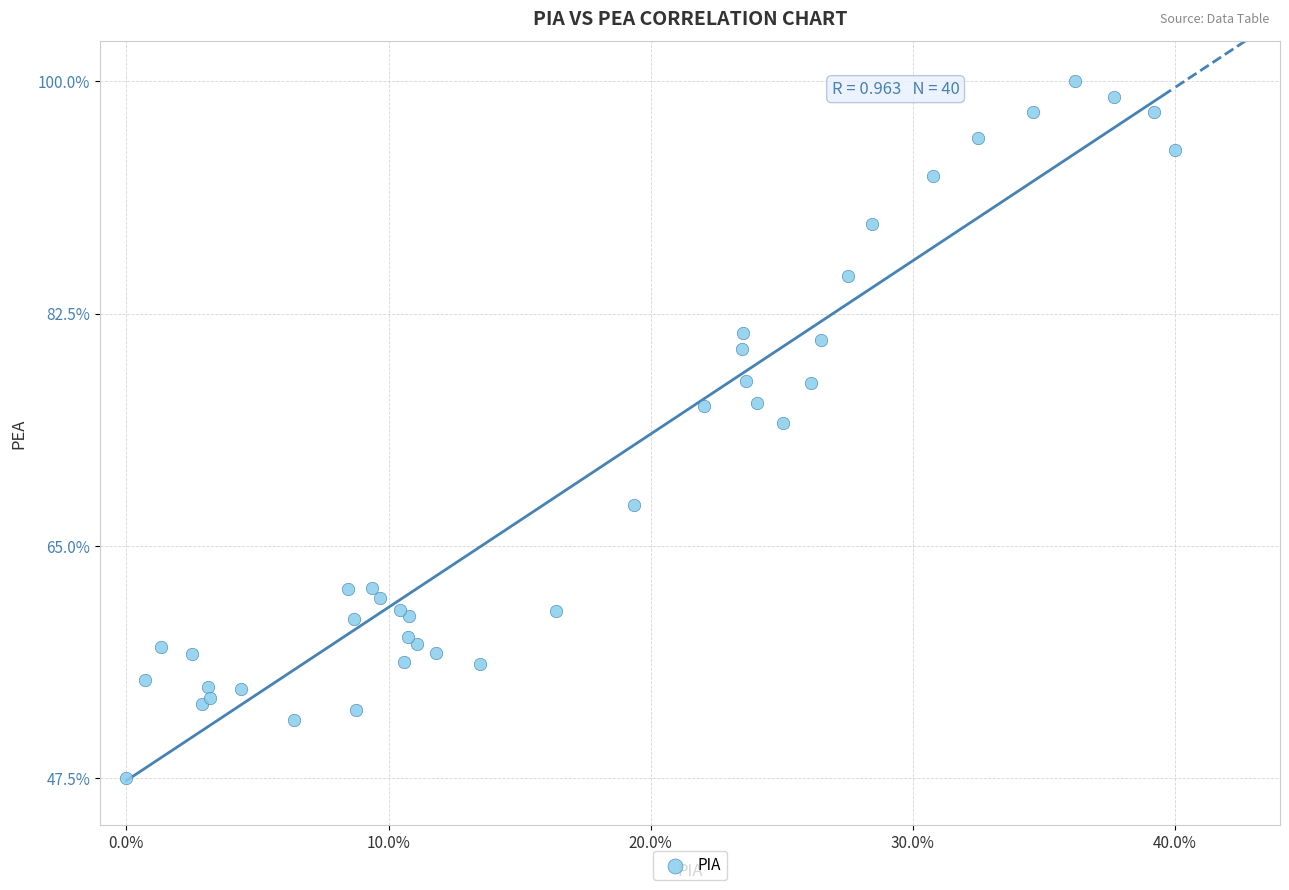

What Y value in the scatter plot is closest to 73?

74.3